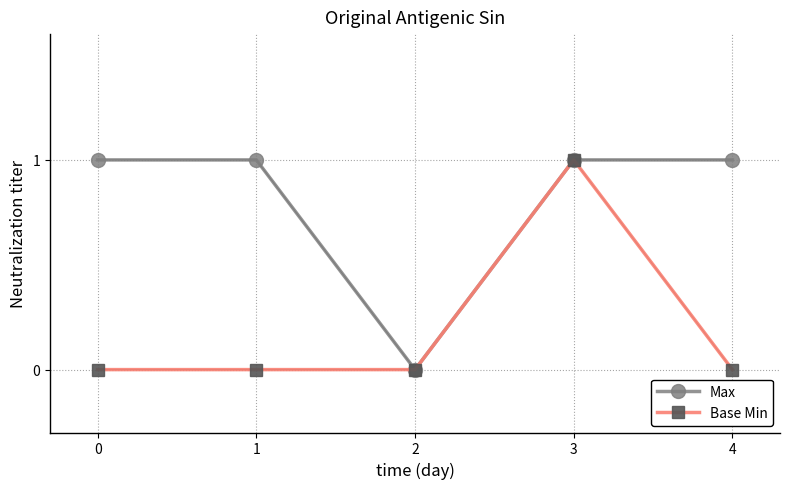

List the series in order of their overall mean, highest first.

Max, Base Min